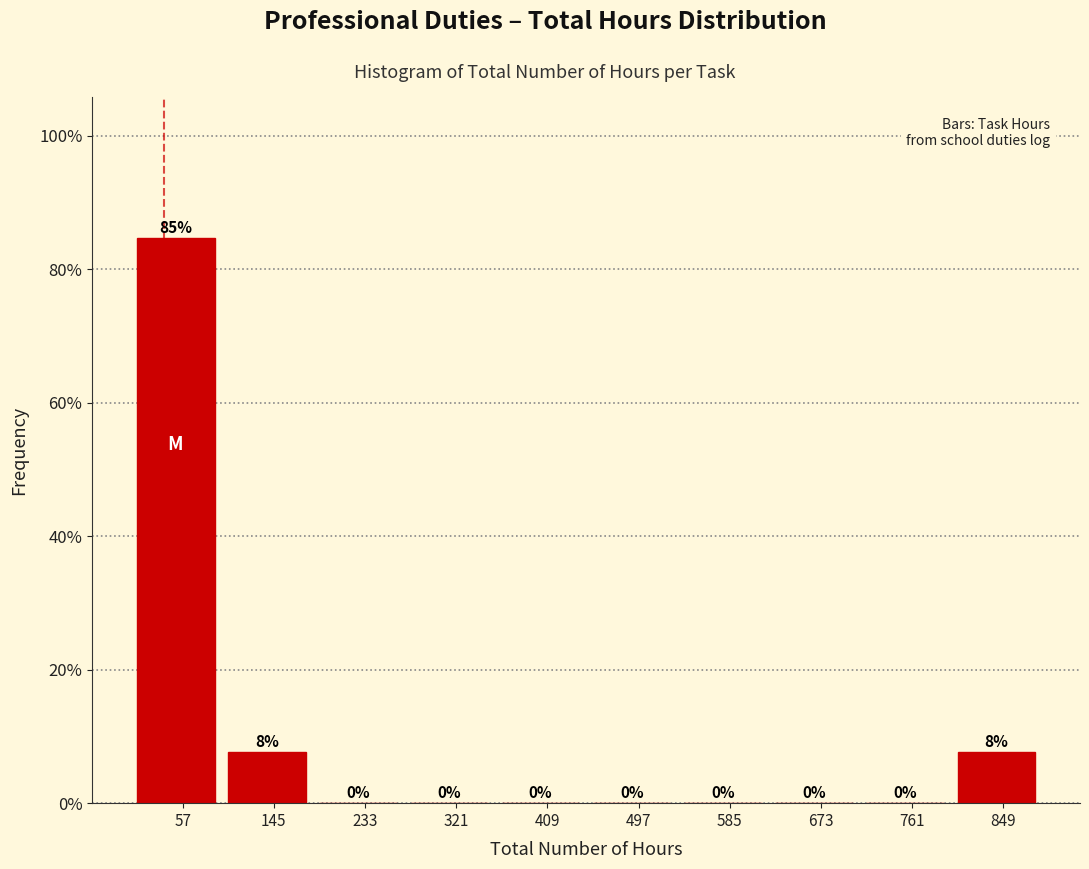

Over which range of the x-axis is the bar tallest?

10 to 100